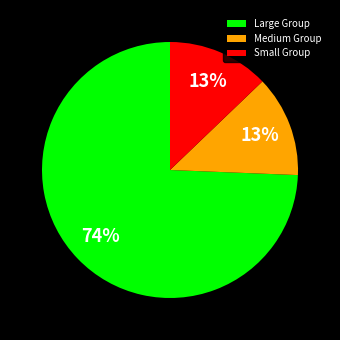

Which slice is the largest?

Large Group